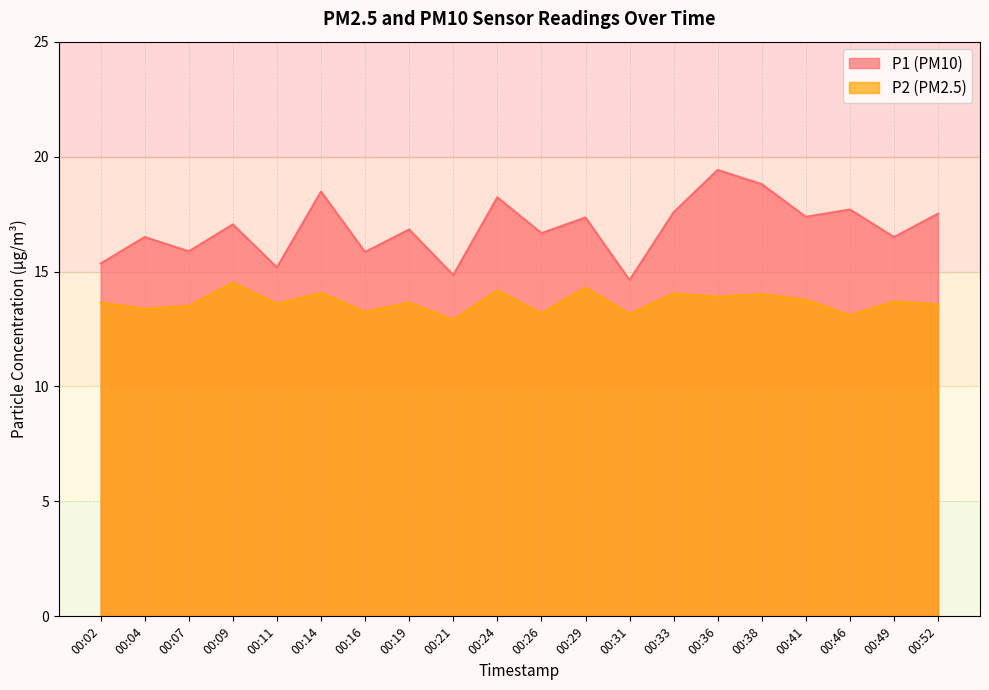

List the series in order of their overall mean, lowest first.

P2, P1